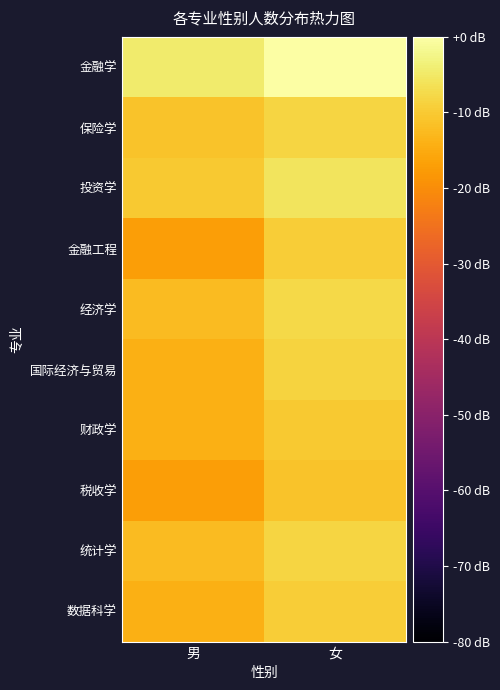

How many distinct data groups are displayed?

10